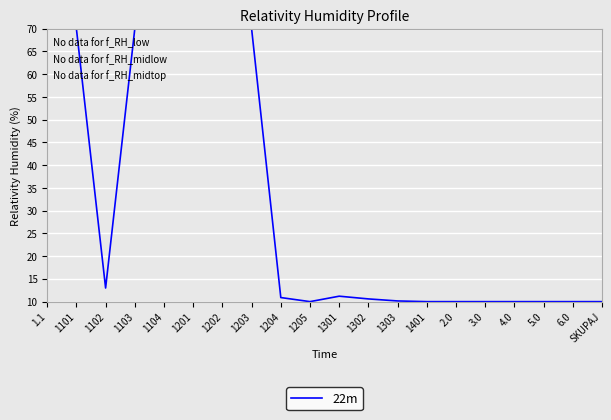

What is the minimum value shown in the chart?

10.0